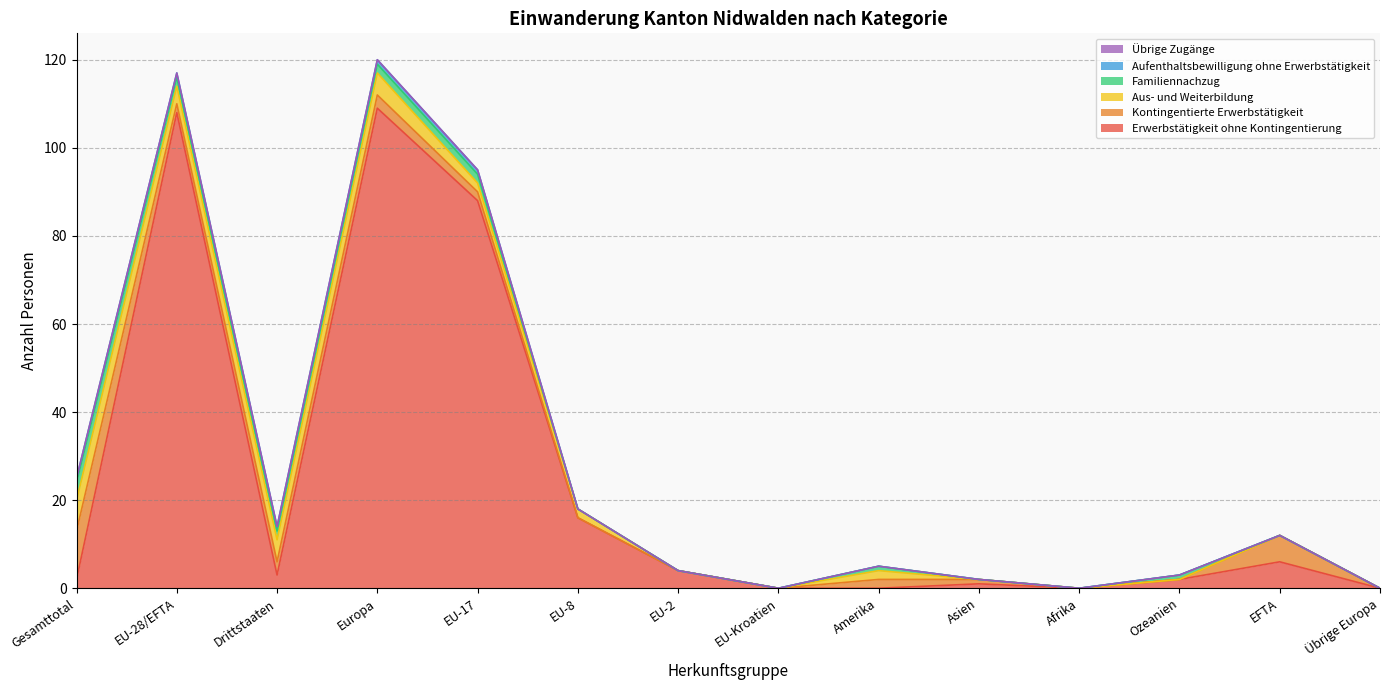

How many lines are shown in the chart?

6